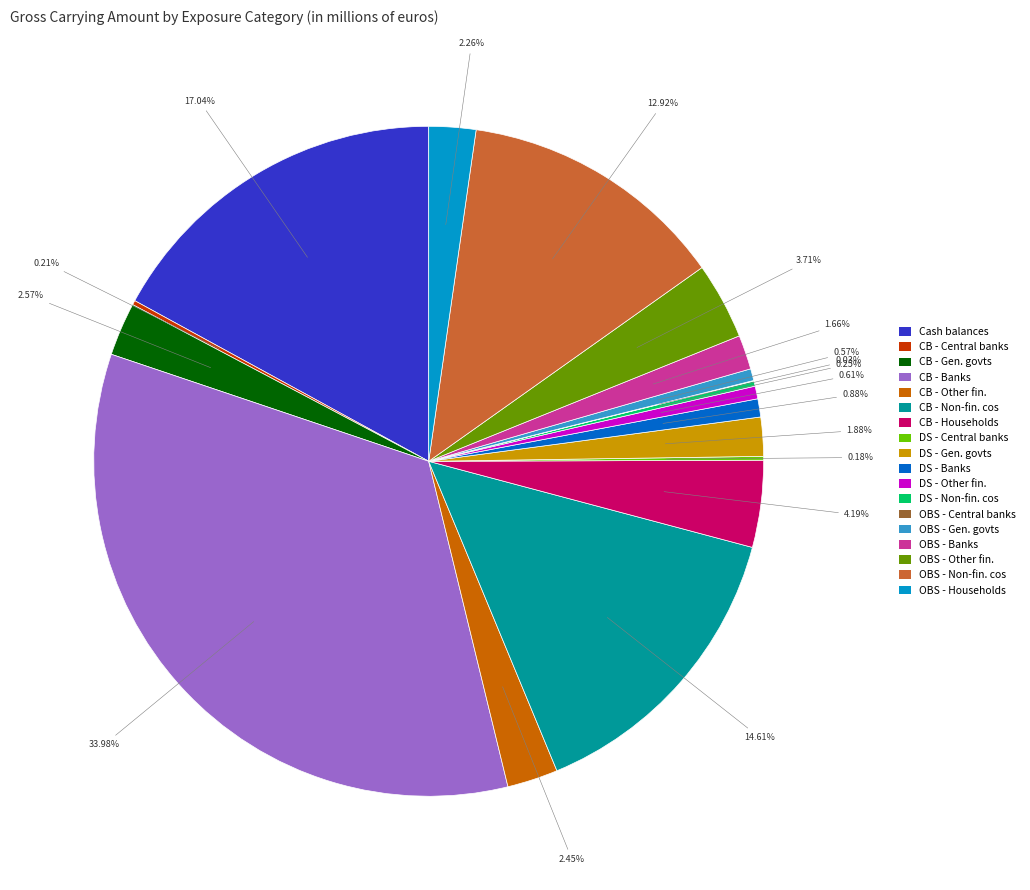

Does any single category account for the majority?

No